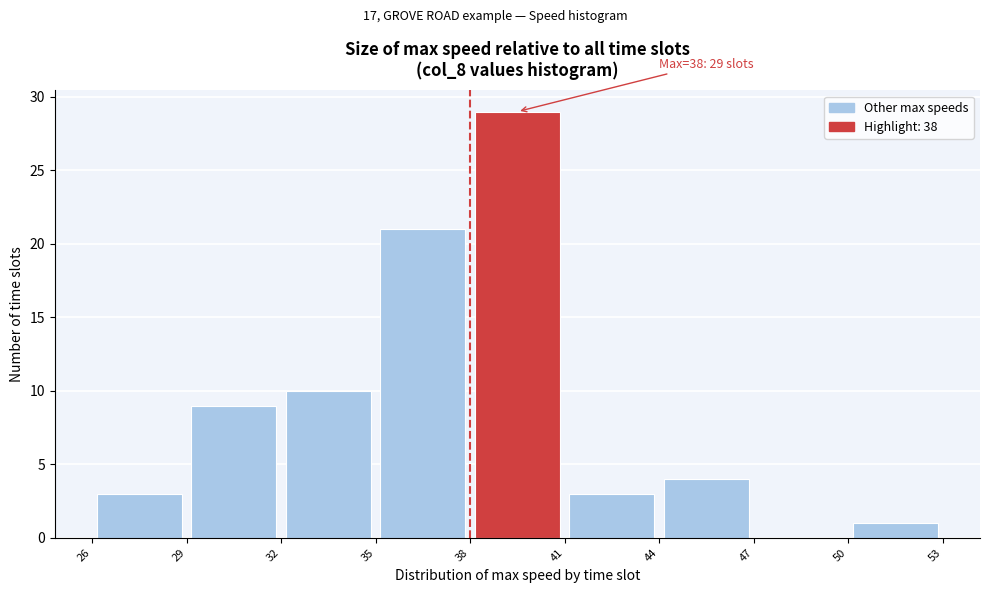

Which range on the x-axis has the tallest bar?

38 to 41